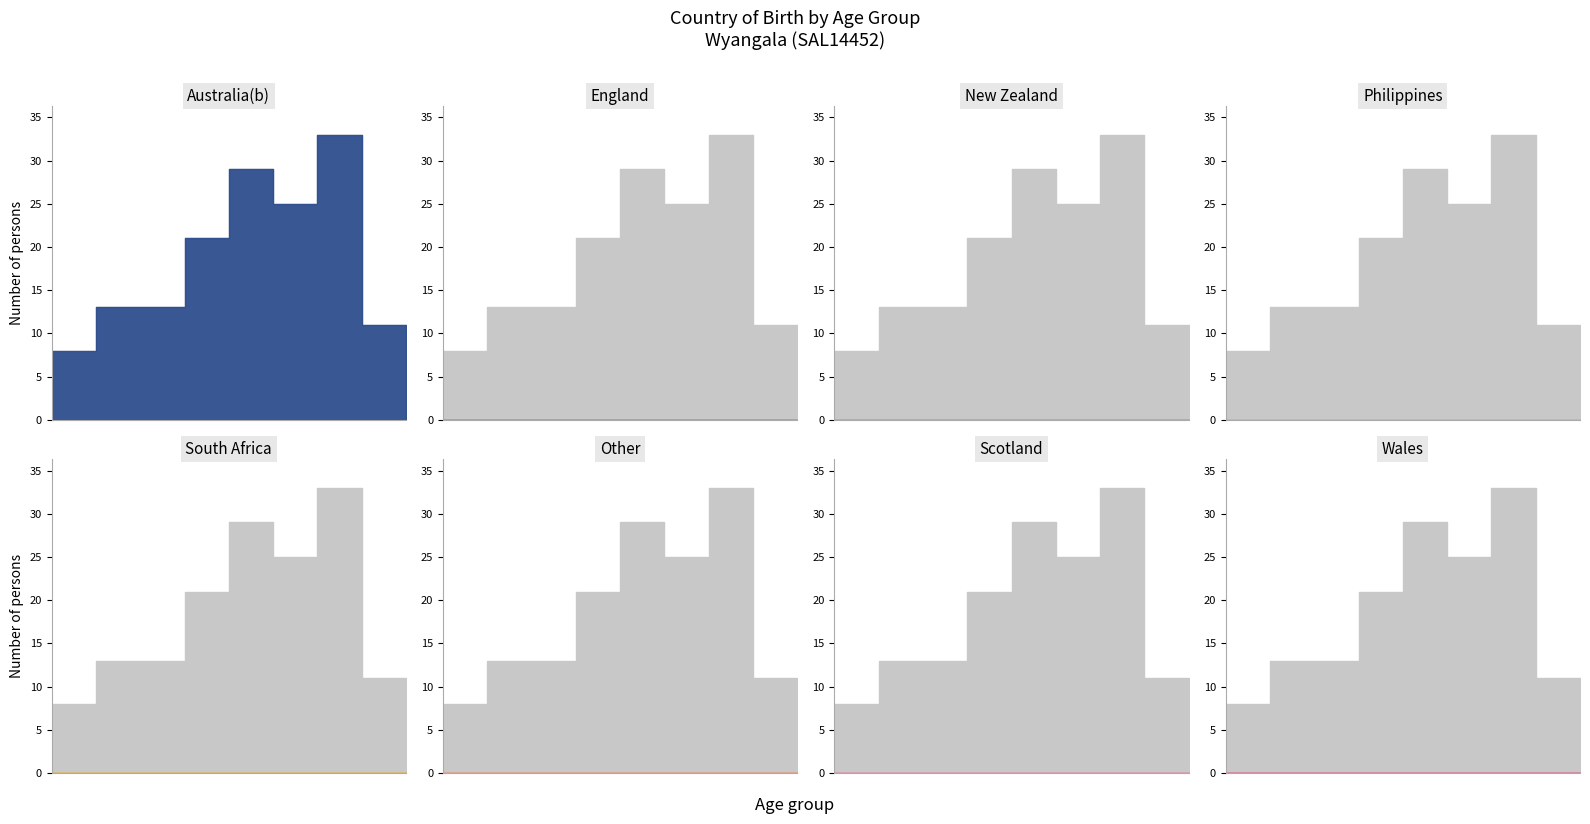

What is the label of the 6th point from the left?

55-64 years